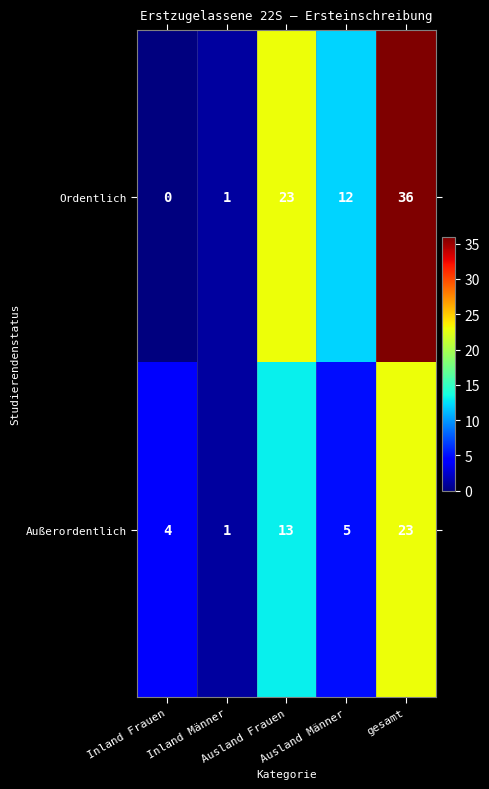

List the series in order of their overall mean, lowest first.

Außerordentlich, Ordentlich